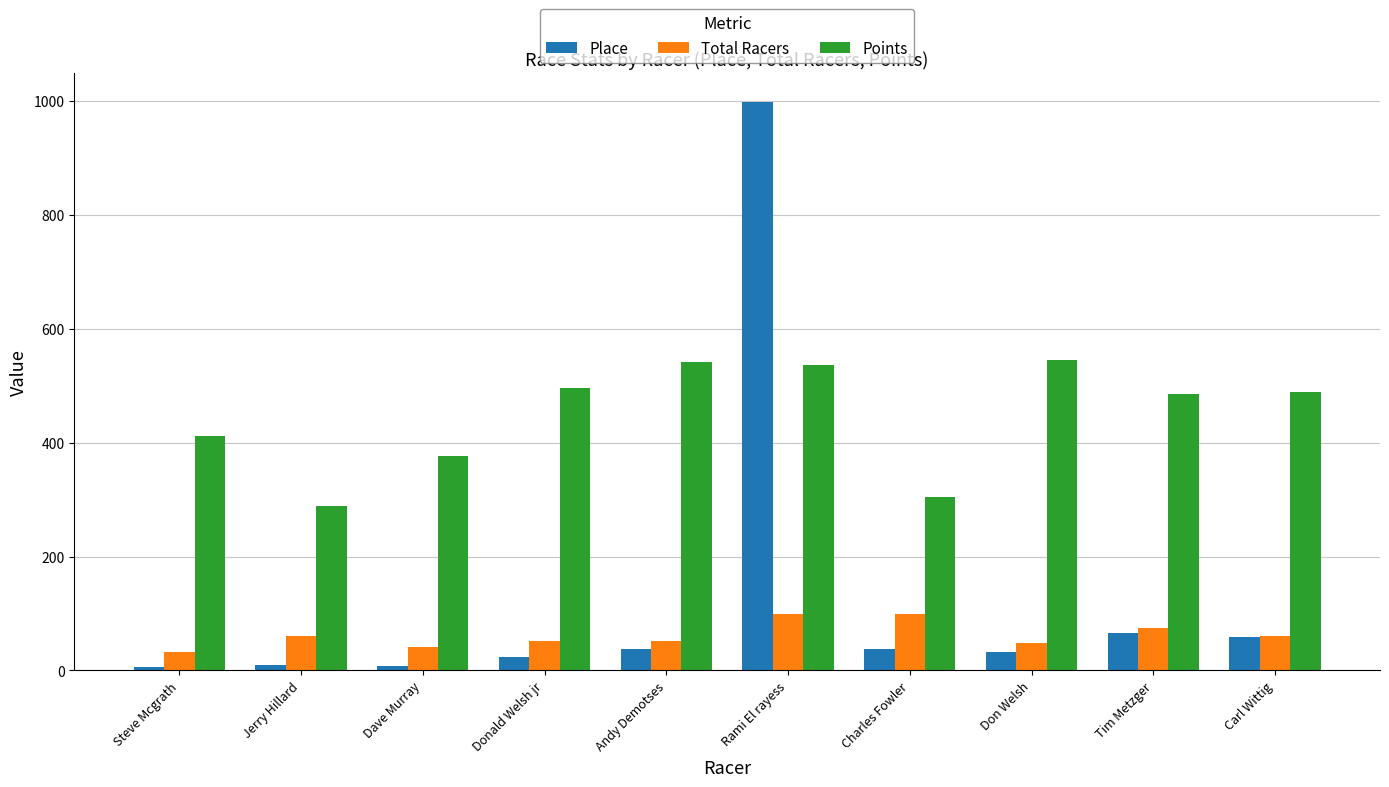

What is the highest value of the Points series?

544.5